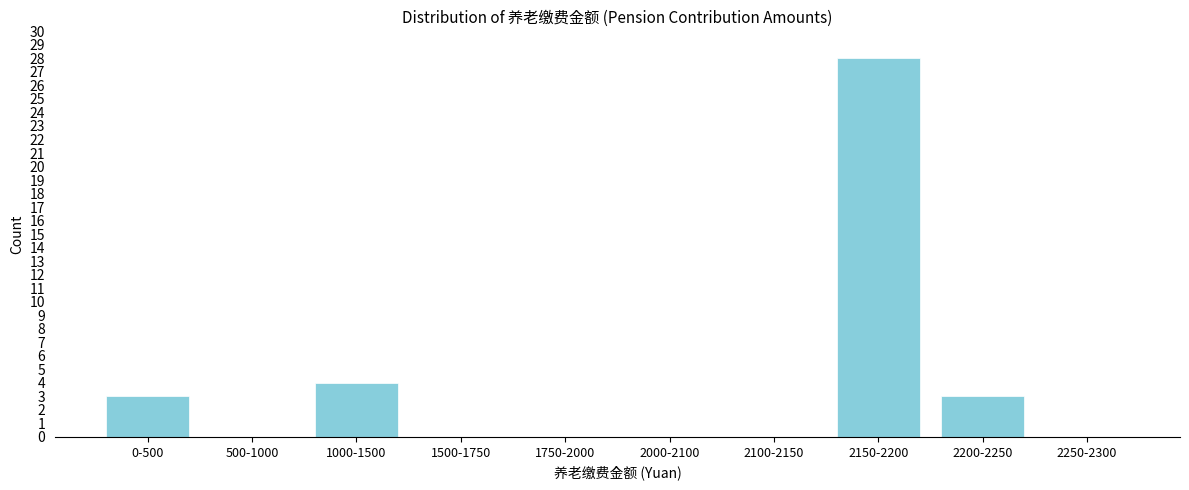

Reading right to left, list all the values displayed in this chart.

2250-2300=0	2200-2250=3	2150-2200=28	2100-2150=0	2000-2100=0	1750-2000=0	1500-1750=0	1000-1500=4	500-1000=0	0-500=3